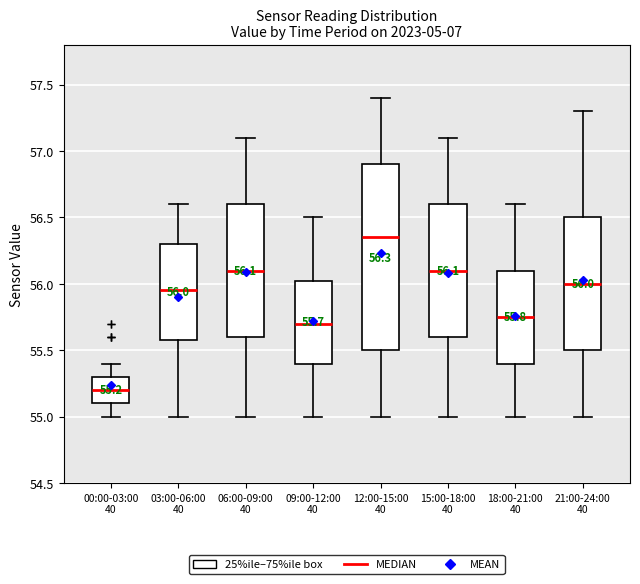

Comparing the boxes themselves (not the whiskers), which one is the tallest?

12:00-15:00 40